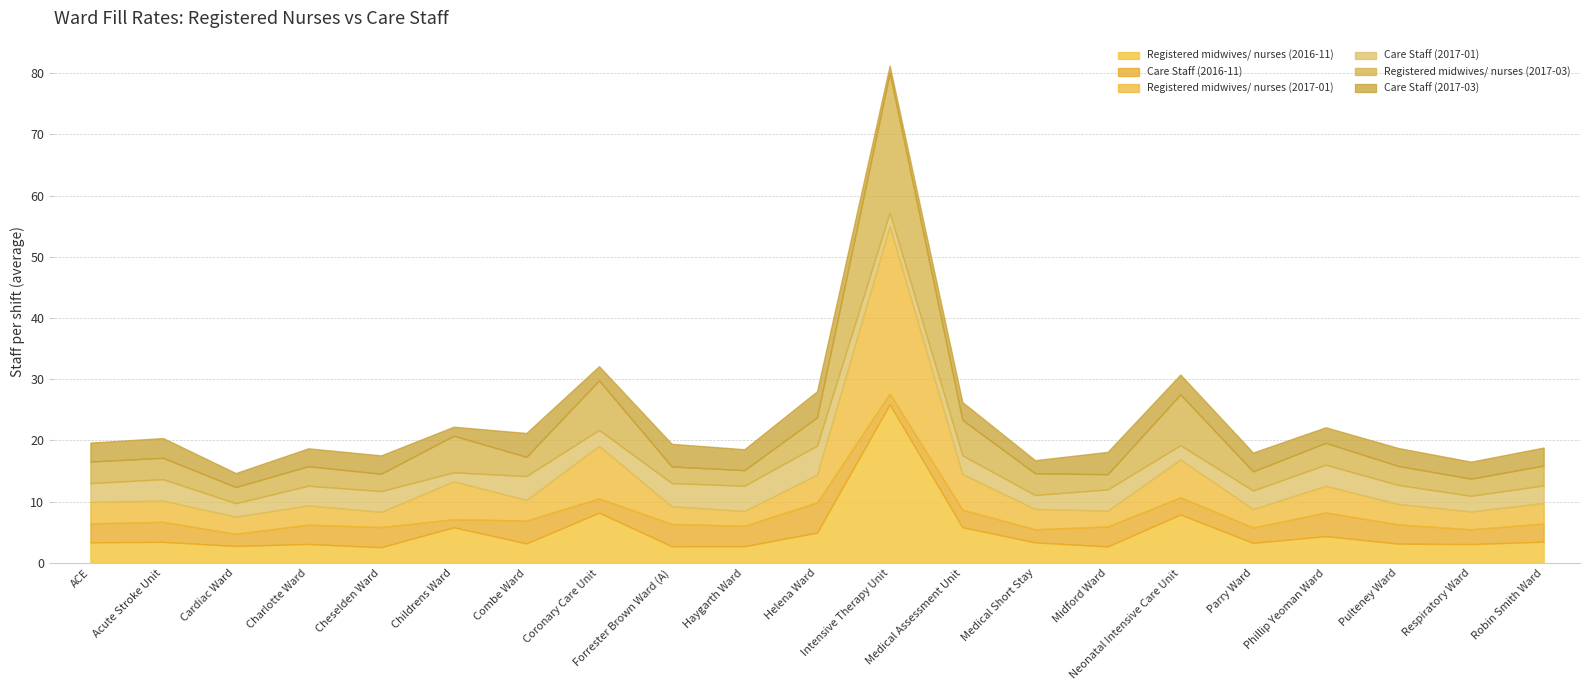

At which label is Care Staff (2017-01) closest to 3?

Parry Ward